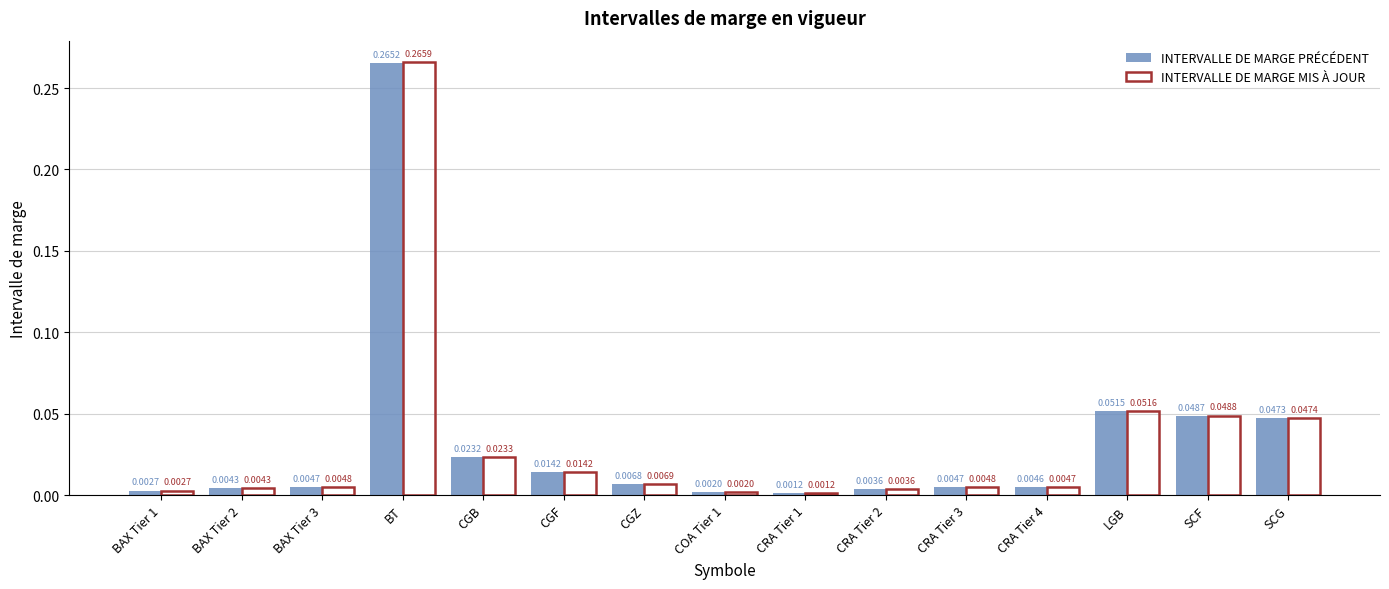

At which category does the chart reach its minimum across all series?

CRA Tier 1